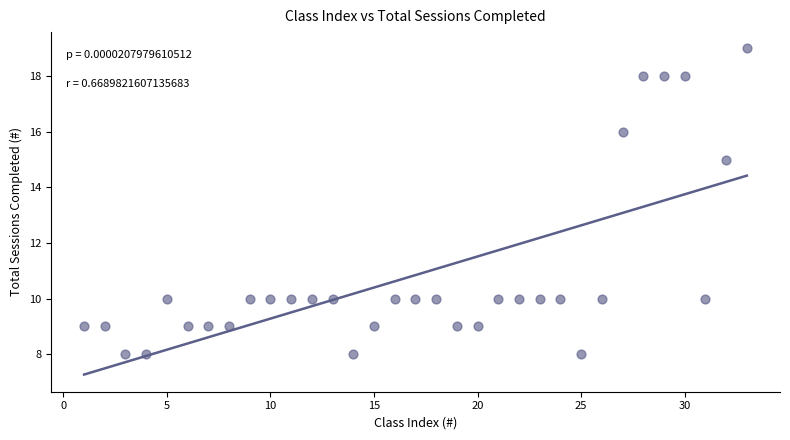

What Y value in the scatter plot is closest to 13?

15